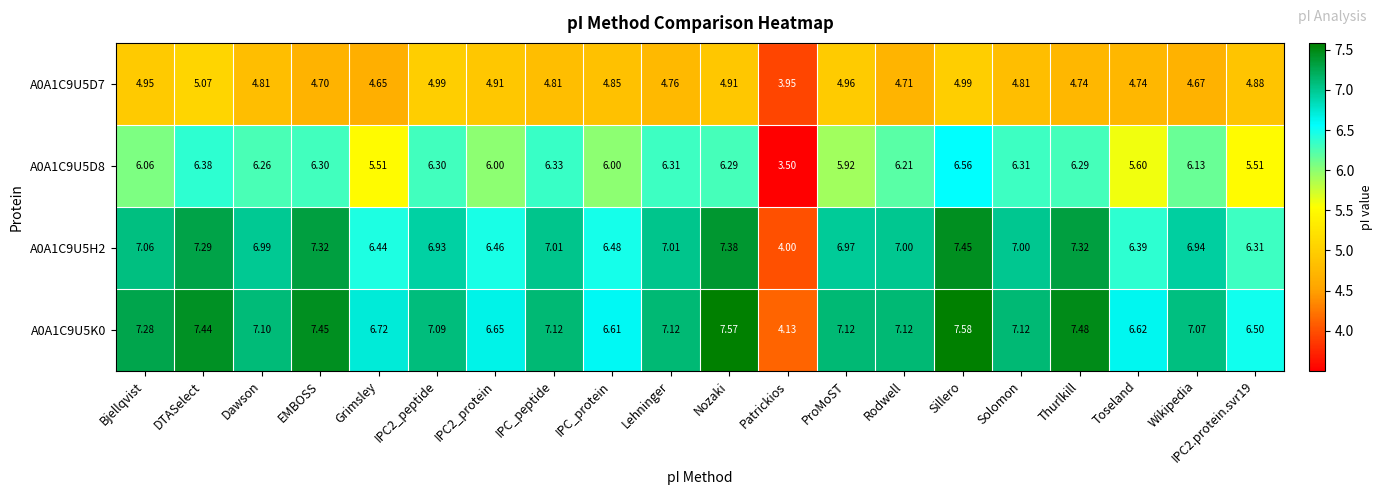

Count the number of categories in the chart.

20